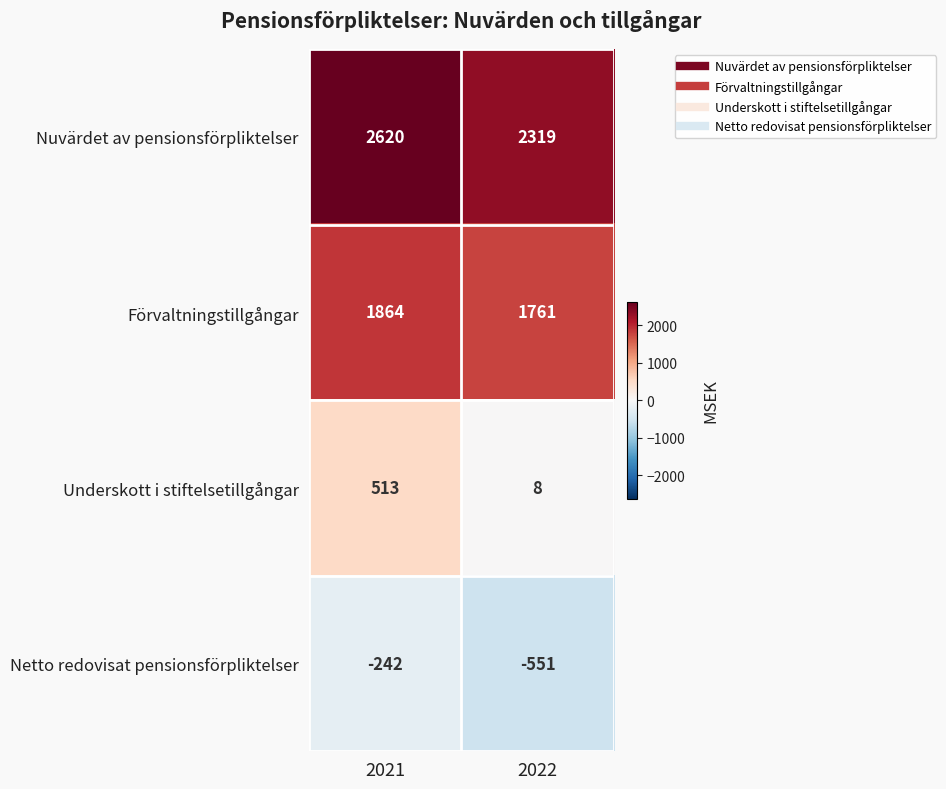

List the series in order of their peak value, lowest first.

Netto redovisat pensionsförpliktelser, Underskott i stiftelsetillgångar, Förvaltningstillgångar, Nuvärdet av pensionsförpliktelser